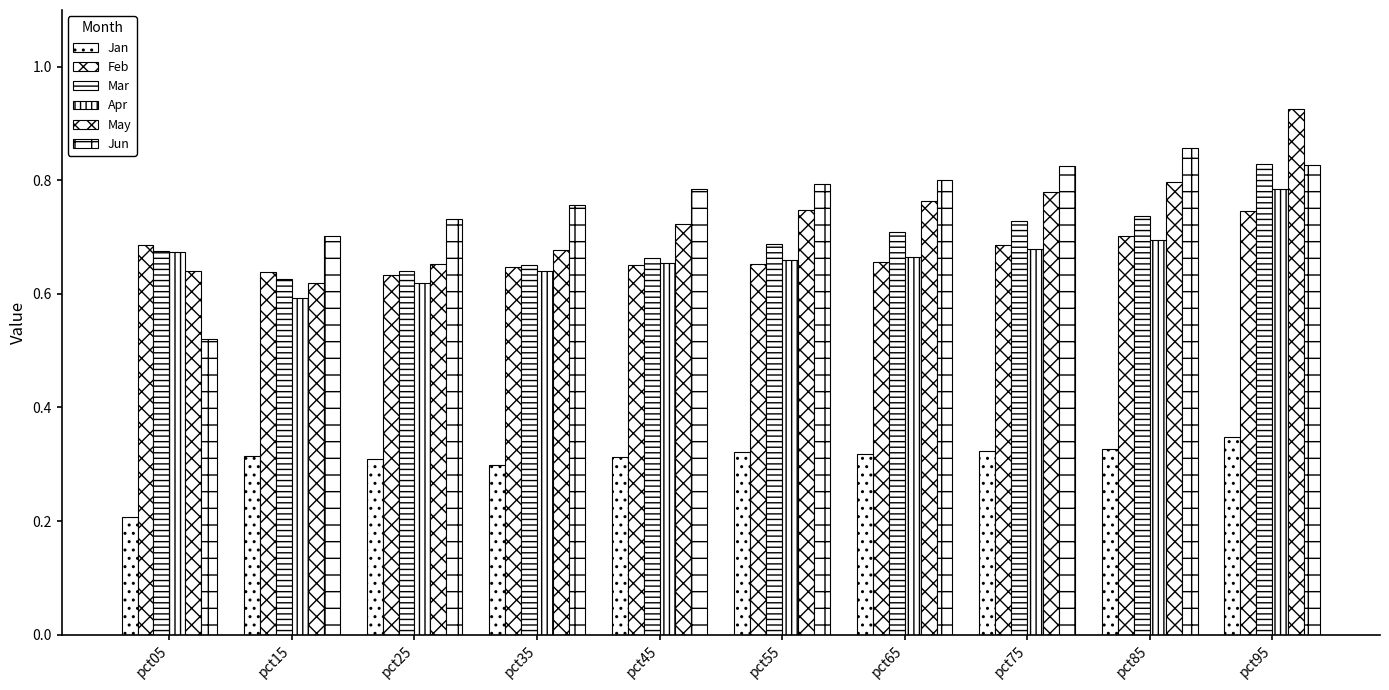

How many bars are there in each group?

6